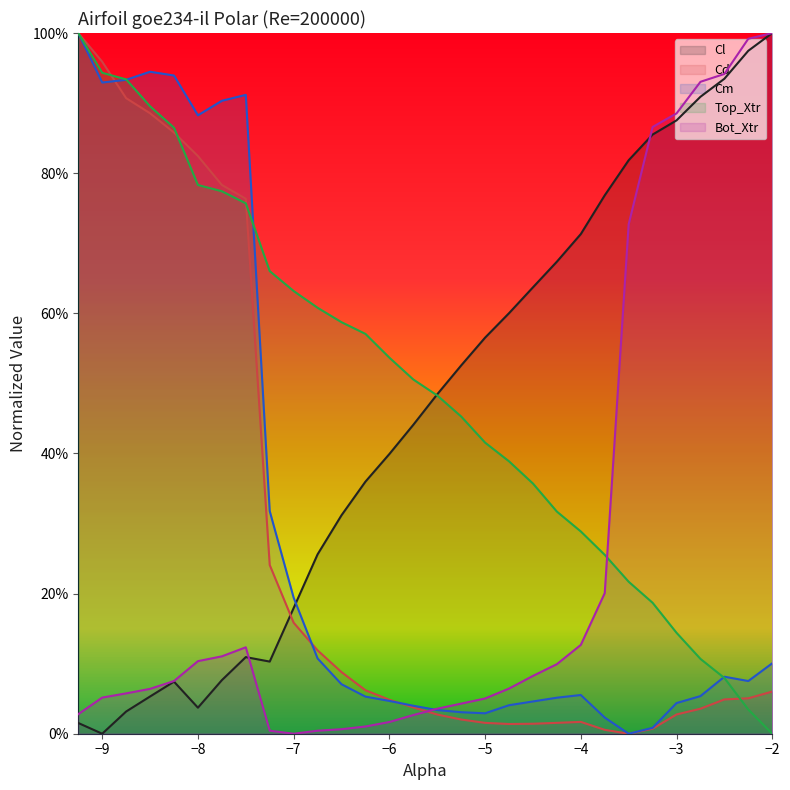

Between -3.5 and -3.0, which is larger?

-3.0